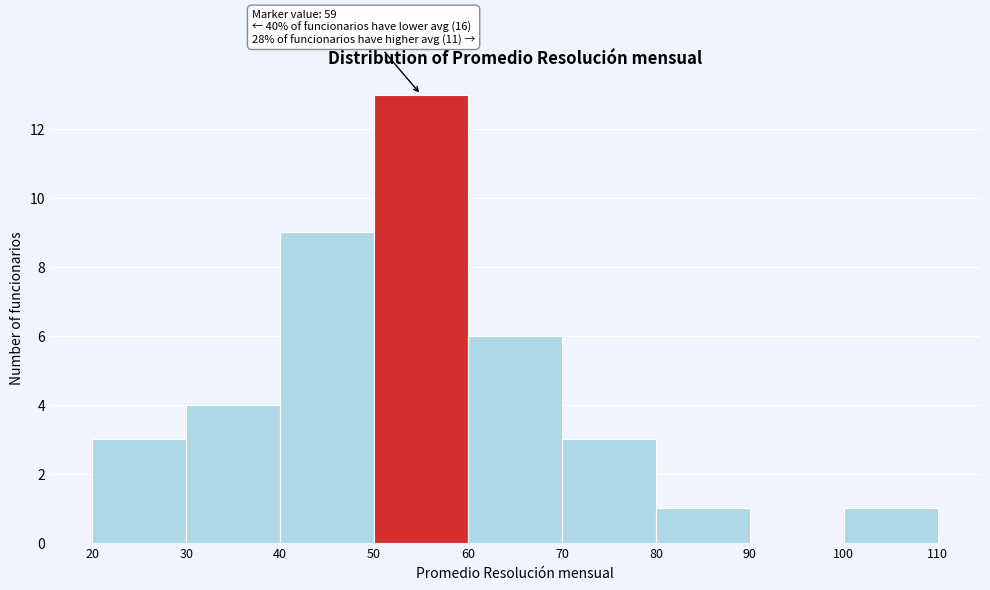

Which range on the x-axis has the tallest bar?

50 to 60